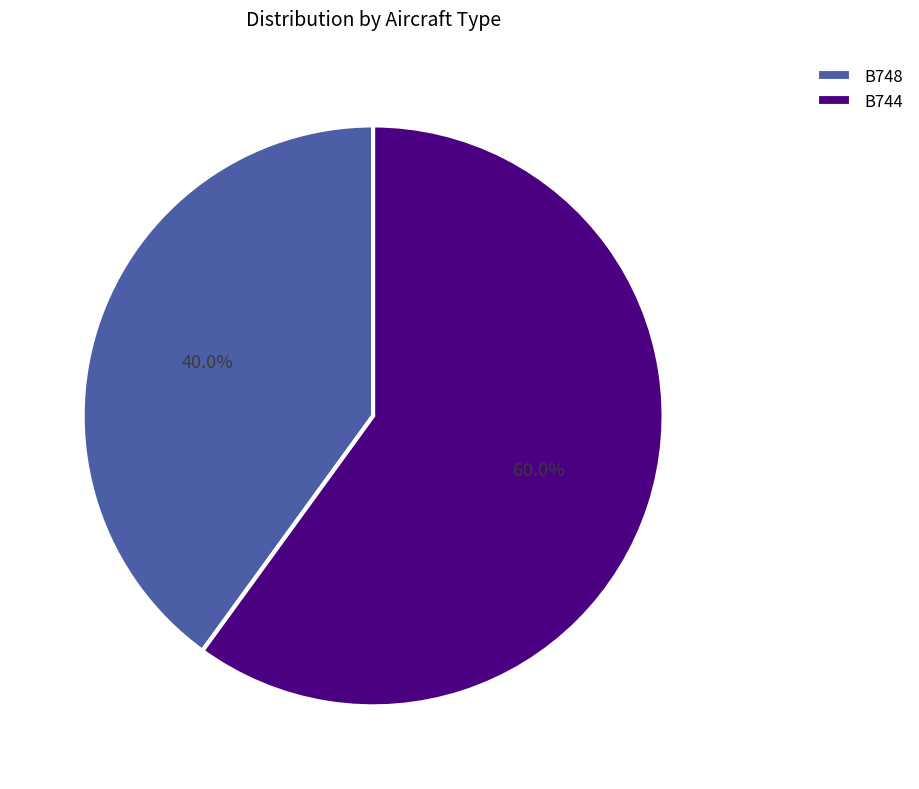

Does any single category account for the majority?

Yes